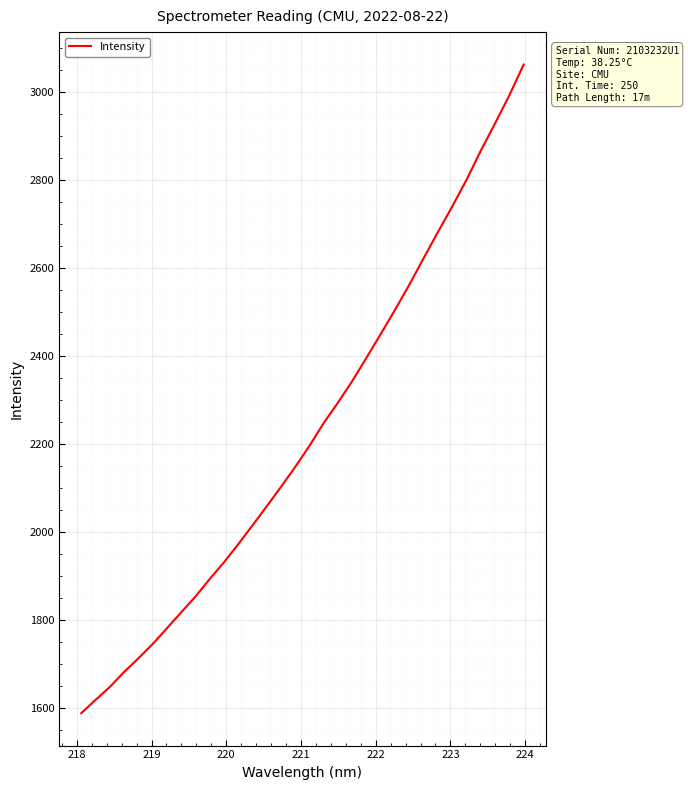

How many categories are shown in the chart?

32